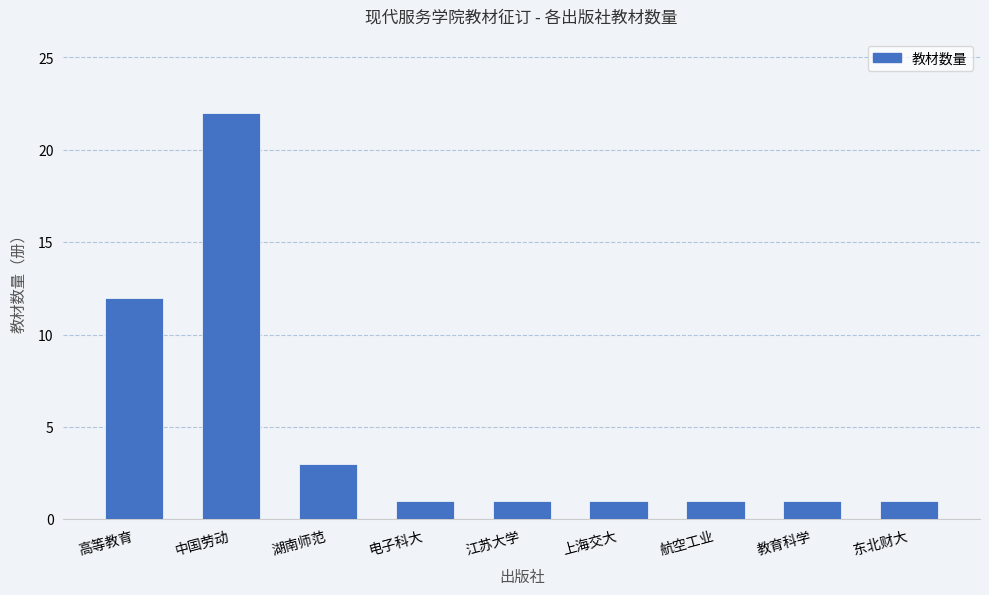

Where is the data nearest to the value 11?

高等教育